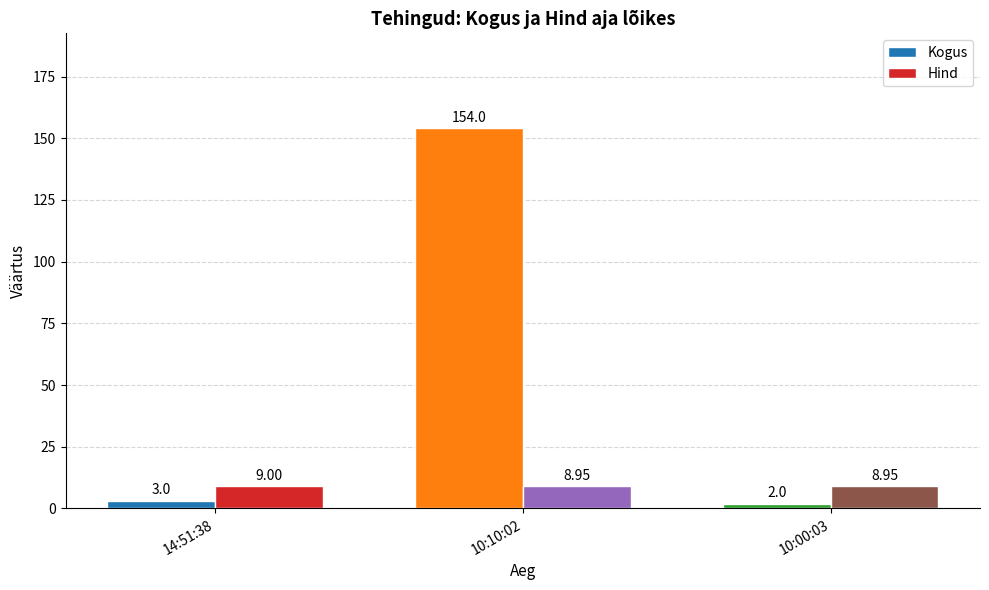

What is the greatest value displayed?

154.0